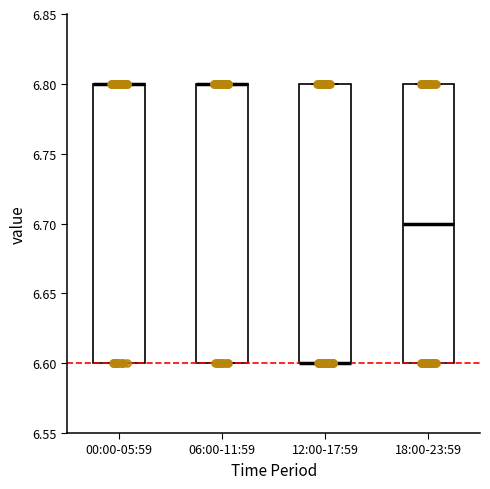

Reading left to right, read every box against the y-axis: the position of its median line, the range the box covers, and the ends of its whiskers. The values are not printed on the chart, so give them approximately, as read against the axis.

00:00-05:59: median 6.8 (drawn on the box's upper edge), box 6.6 to 6.8, whiskers 6.6 to 6.8
06:00-11:59: median 6.8 (drawn on the box's upper edge), box 6.6 to 6.8, whiskers 6.6 to 6.8
12:00-17:59: median 6.6 (drawn on the box's lower edge), box 6.6 to 6.8, whiskers 6.6 to 6.8
18:00-23:59: median 6.7, box 6.6 to 6.8, whiskers 6.6 to 6.8